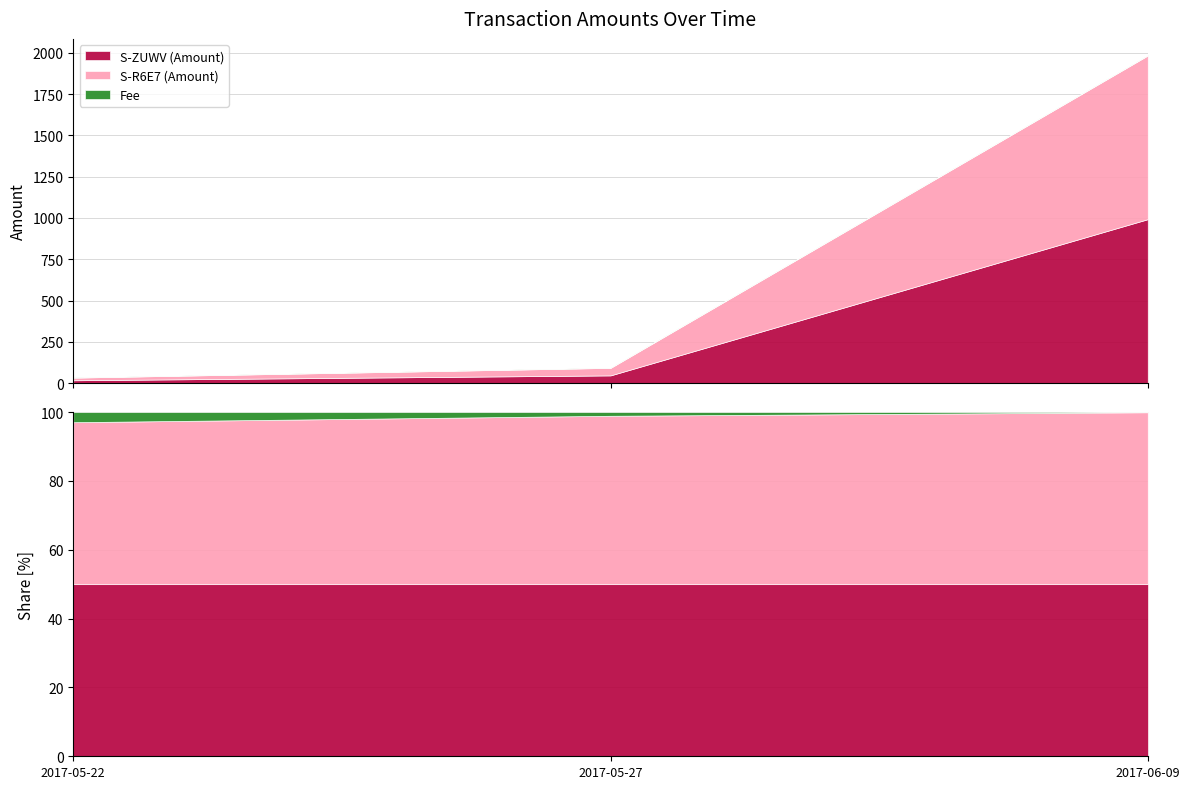

Which series has the largest total across all categories?

S-ZUWV (Amount)